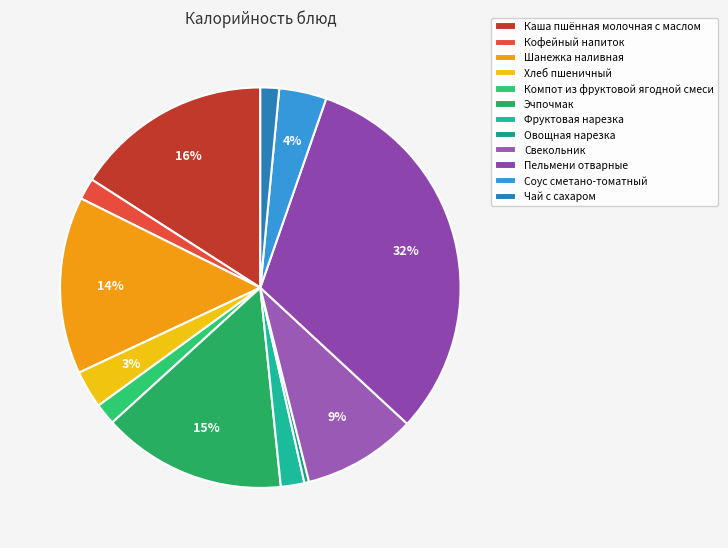

Is it true that Эчпочмак is 15% of the pie?

True